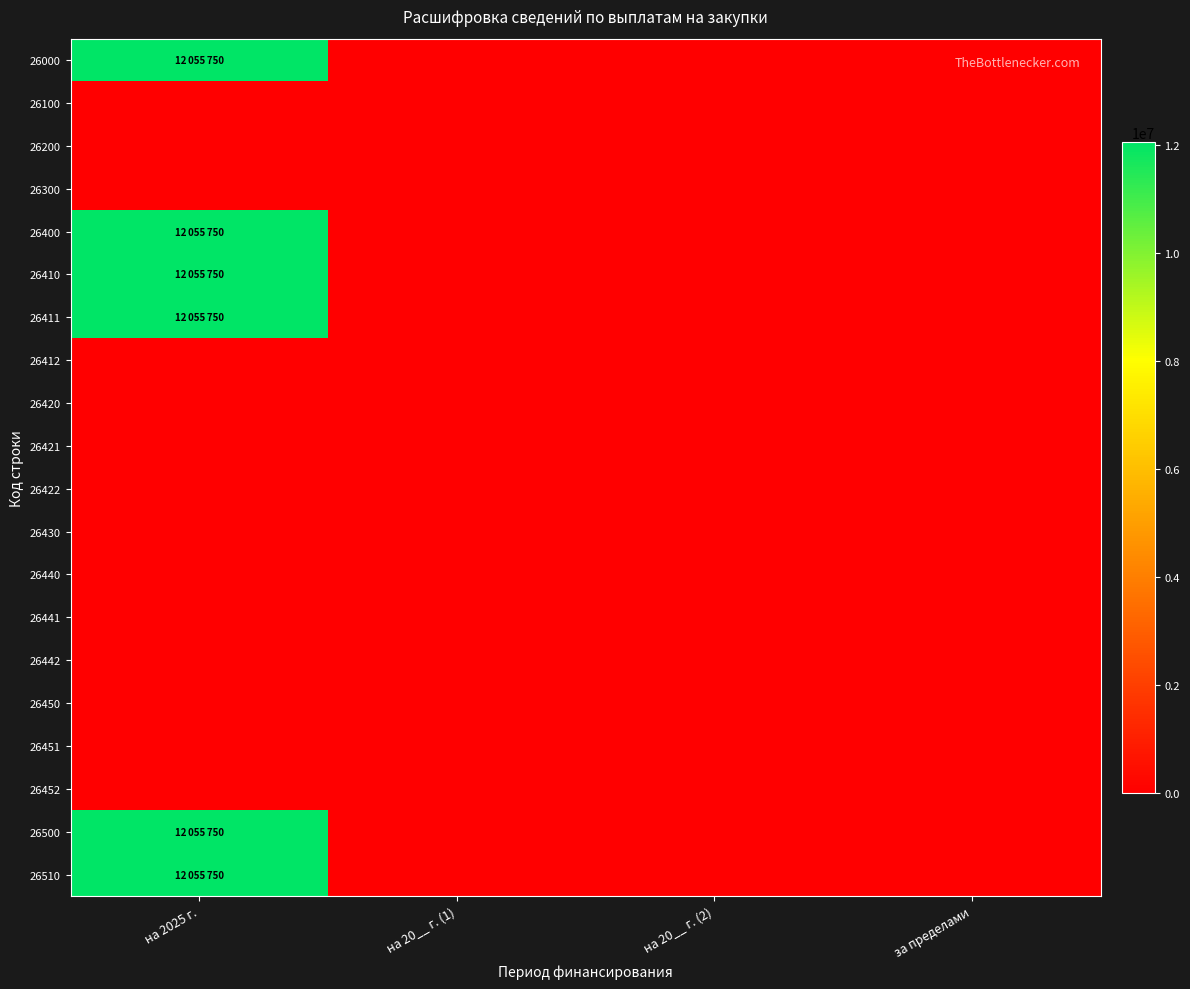

At how many categories does at least one series exceed 4173444?

1